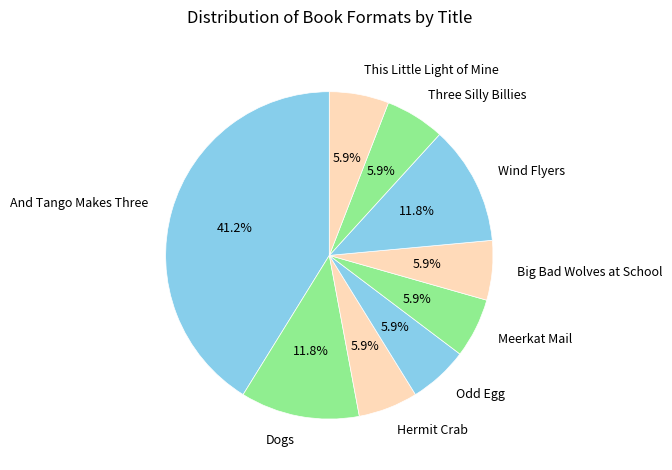

Between Odd Egg and And Tango Makes Three, which is larger?

And Tango Makes Three